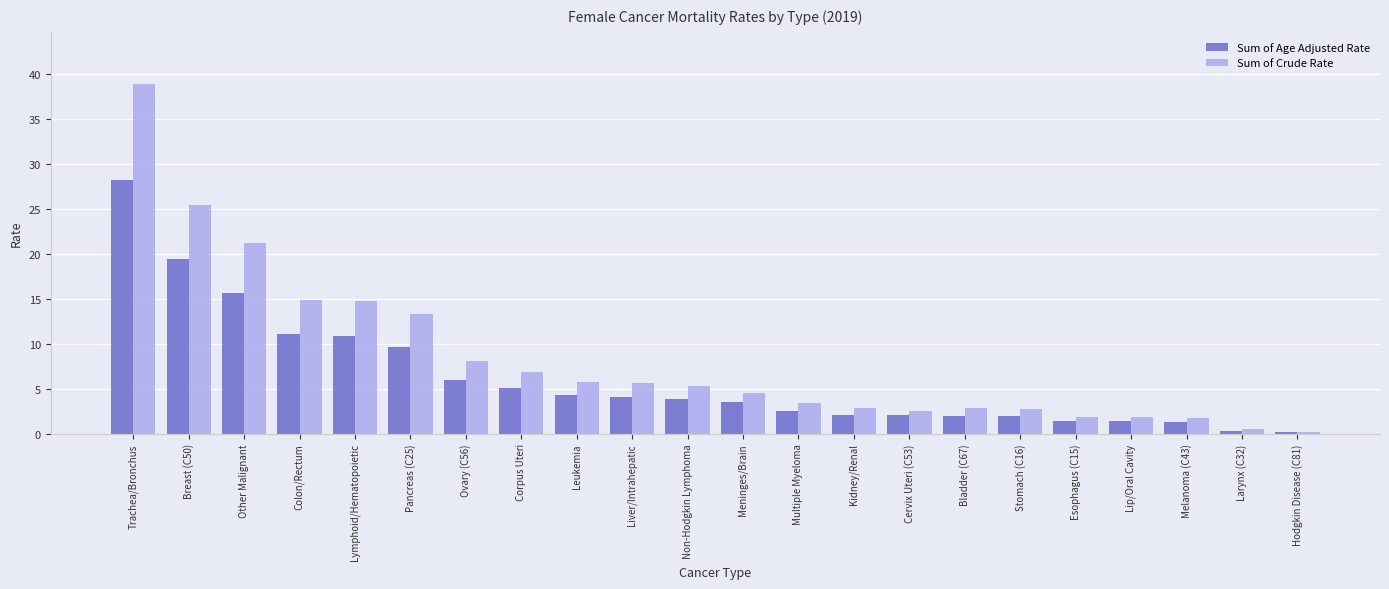

What is the difference between the Sum of Crude Rate values at Kidney/Renal and Trachea/Bronchus?

36.0